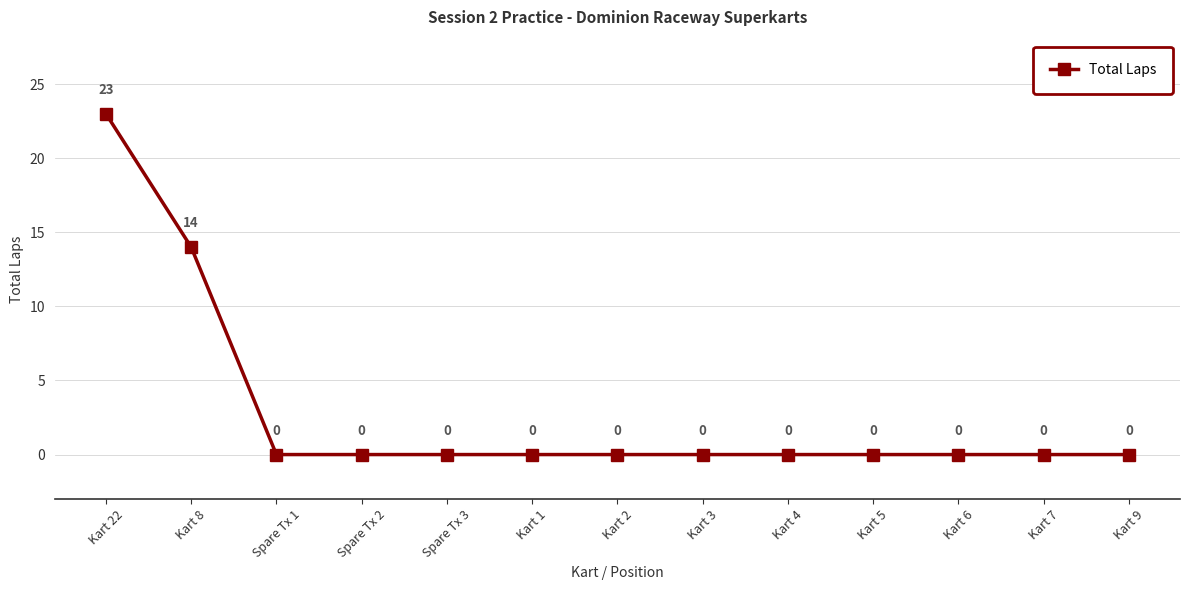

Where is the data nearest to the value 11?

Kart 8